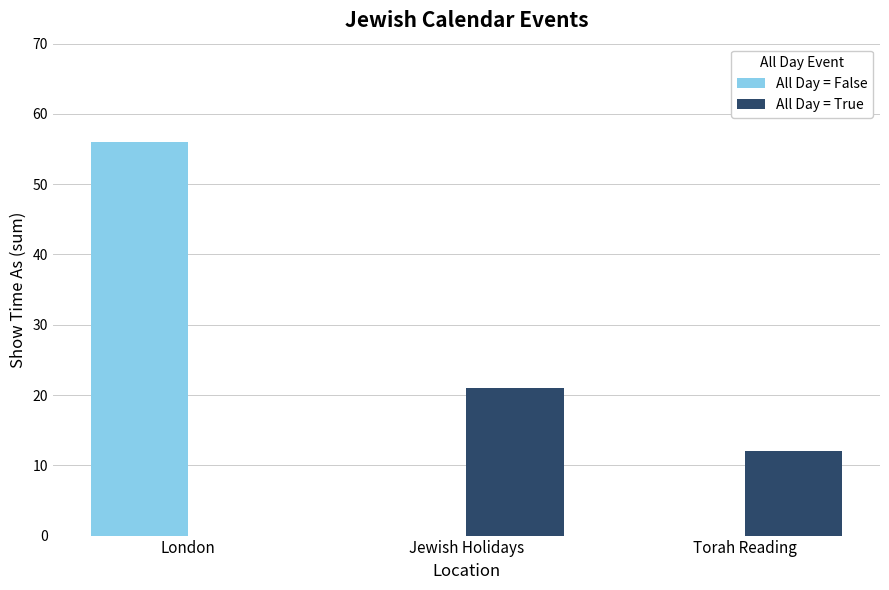

At which category does the chart reach its peak across all series?

London